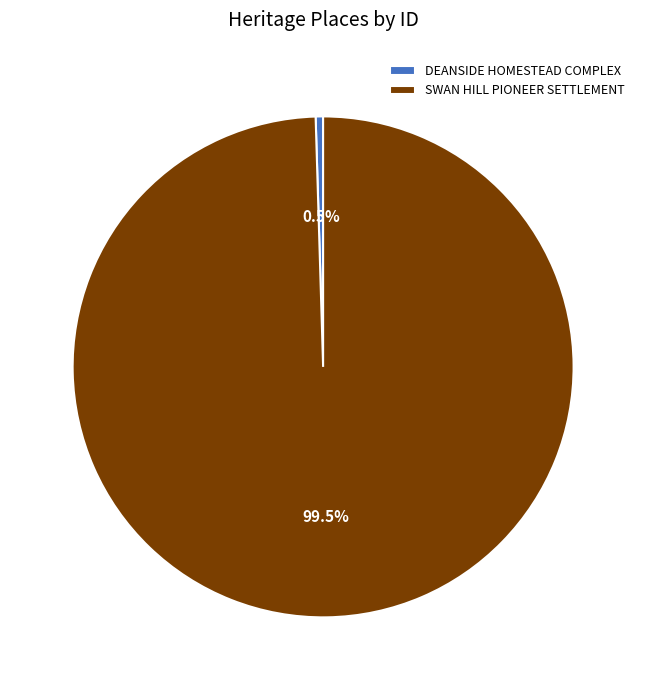

Does any single category account for the majority?

Yes